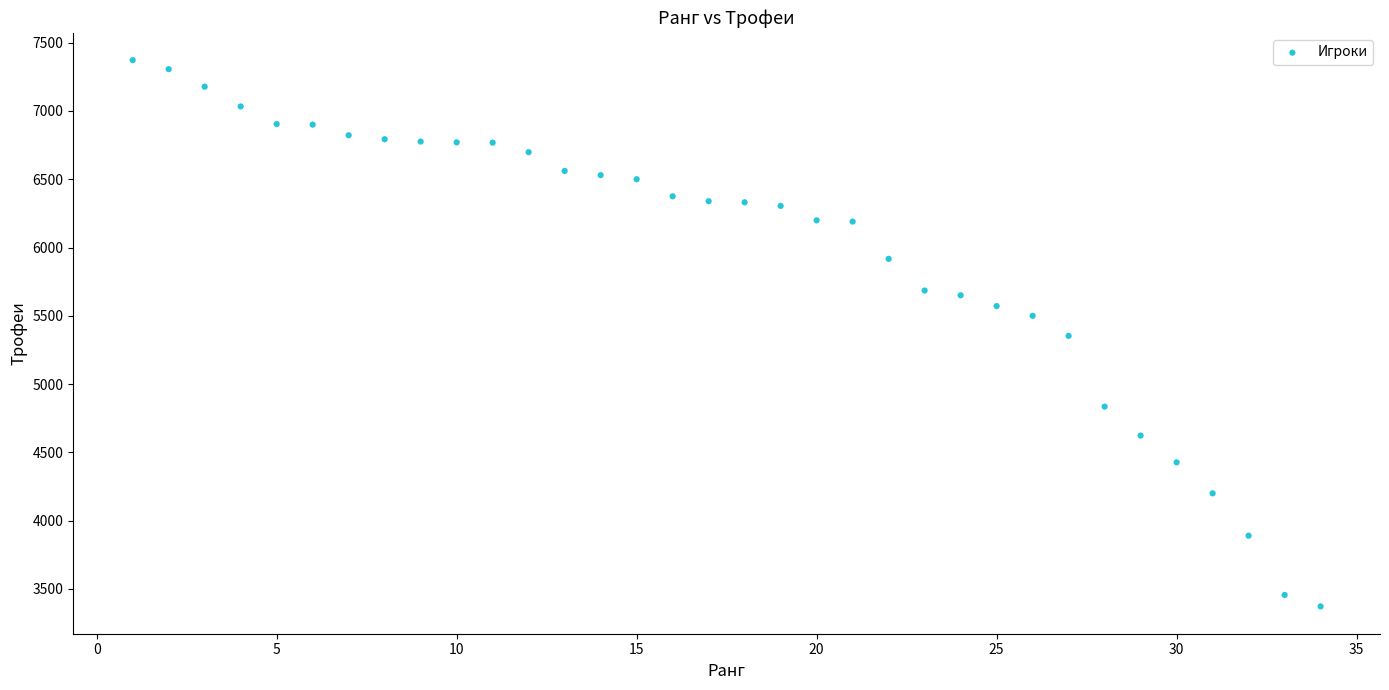

What is the range of X values (max minus min)?

33